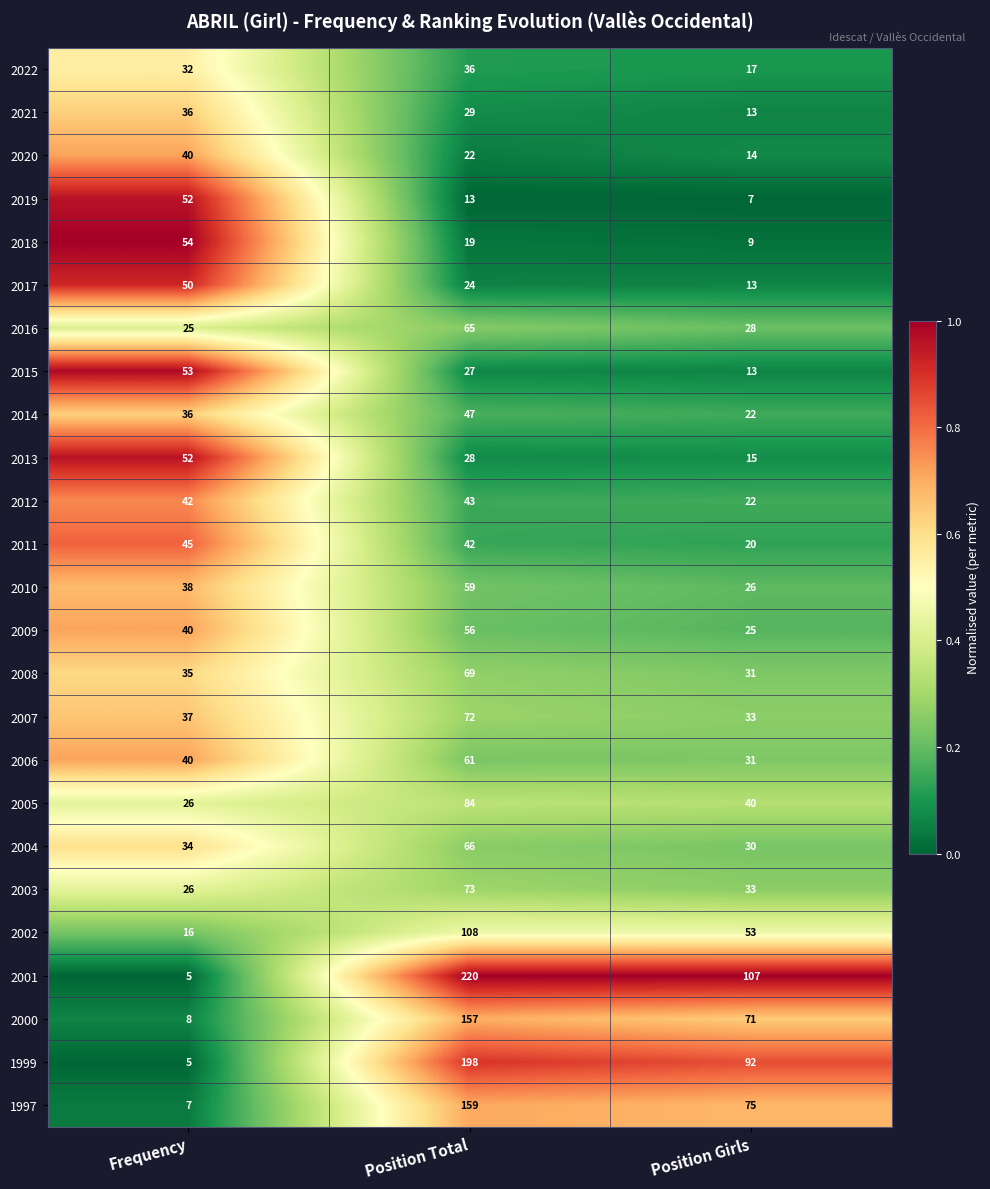

What is the total value across all series at Frequency?

834